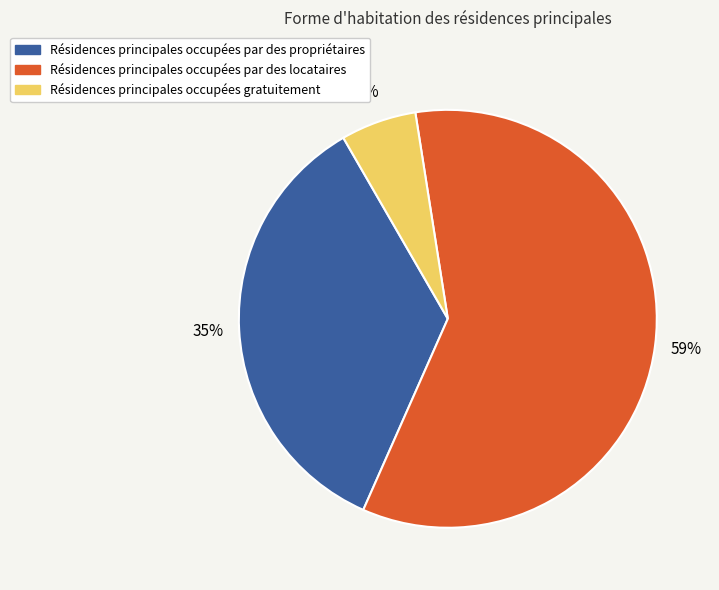

Is there any slice that represents more than half of the pie?

Yes